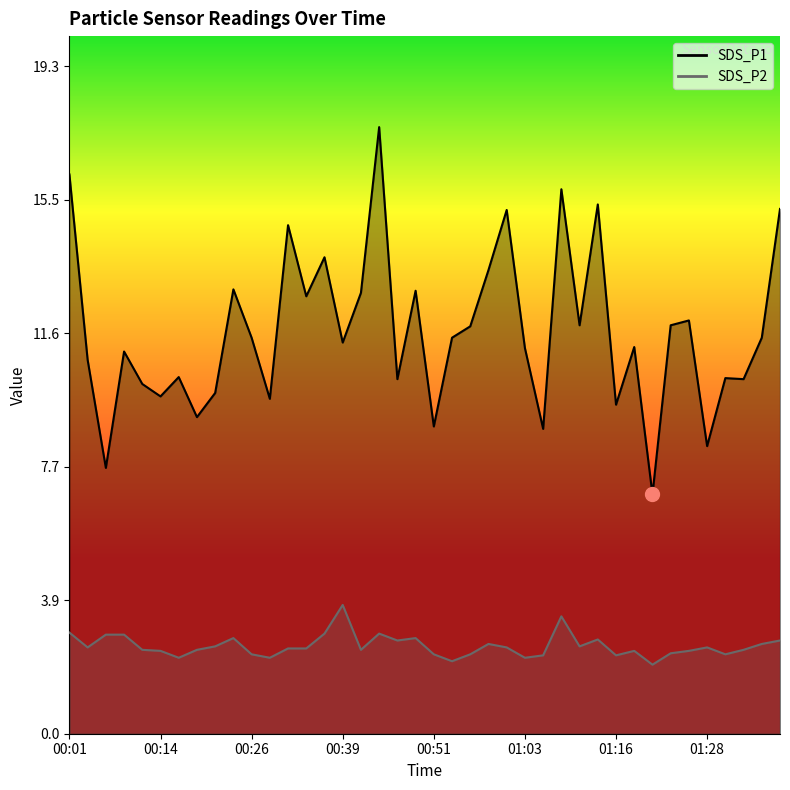

True or false: SDS_P2 and SDS_P1 cross at least once.

False